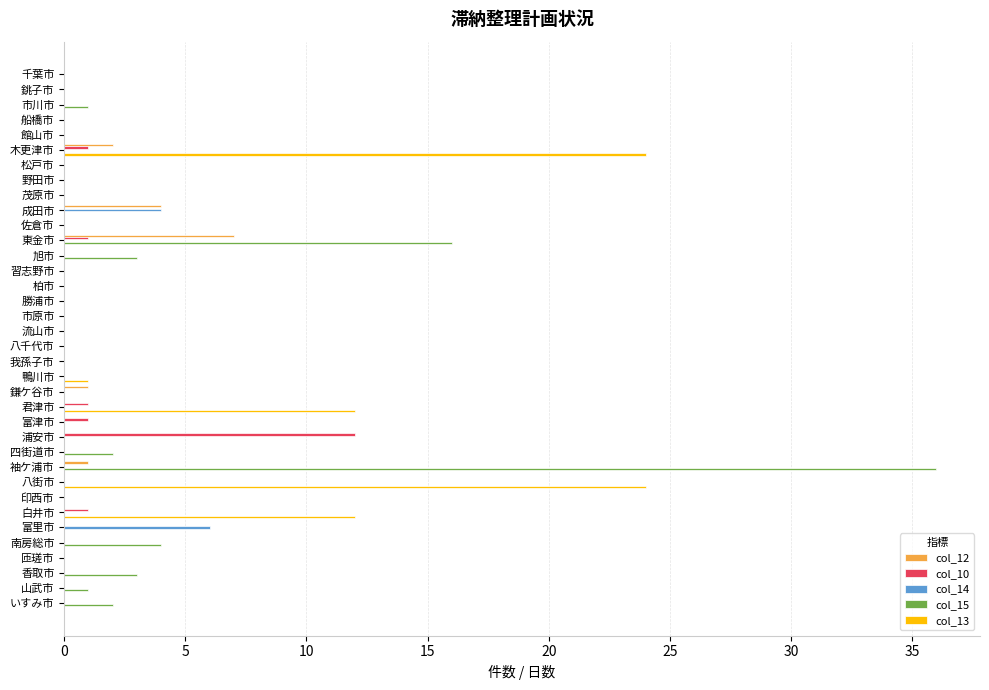

Which series has the widest spread of values?

col_15